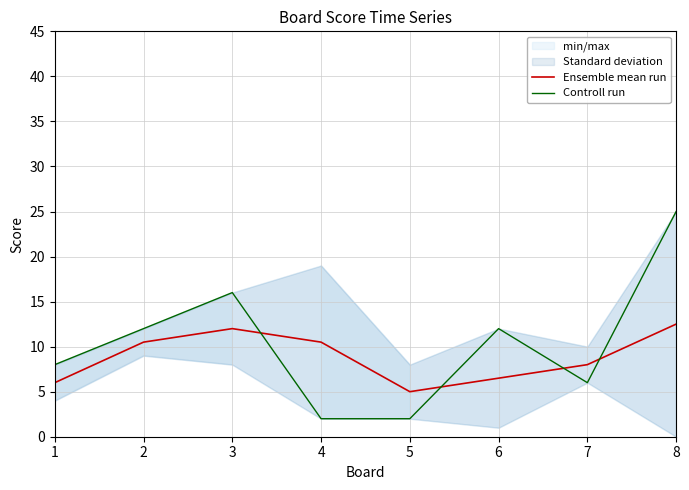

At which category does the chart reach its minimum across all series?

4